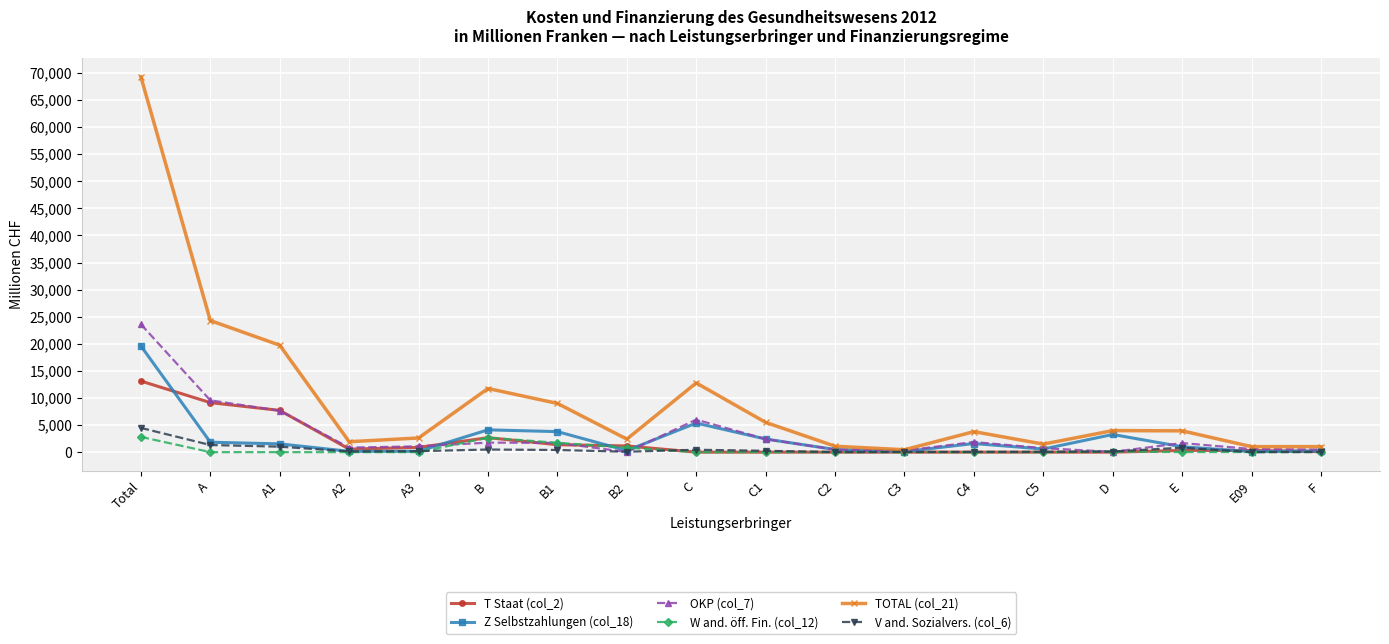

Rank the series at Total from highest to lowest value.

TOTAL (col_21), OKP (col_7), Z Selbstzahlungen (col_18), T Staat (col_2), V and. Sozialvers. (col_6), W and. öff. Fin. (col_12)